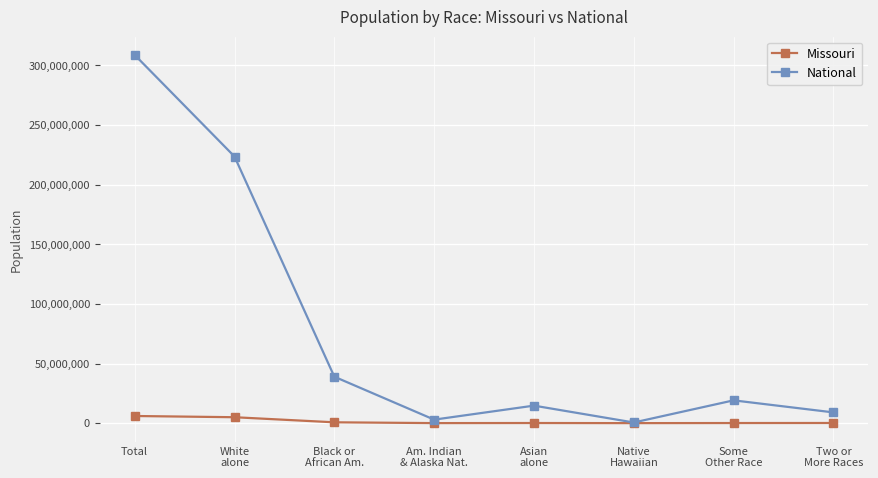

Which series has the largest range (max minus min)?

National